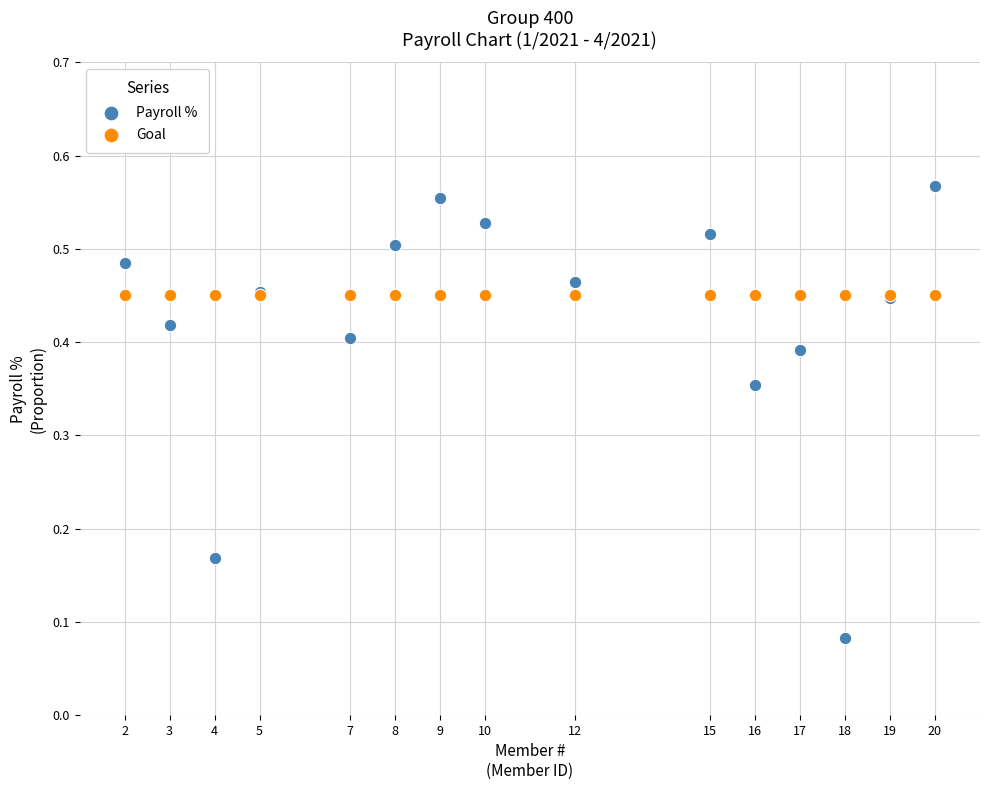

Which series contains the lowest Y value?

Payroll %